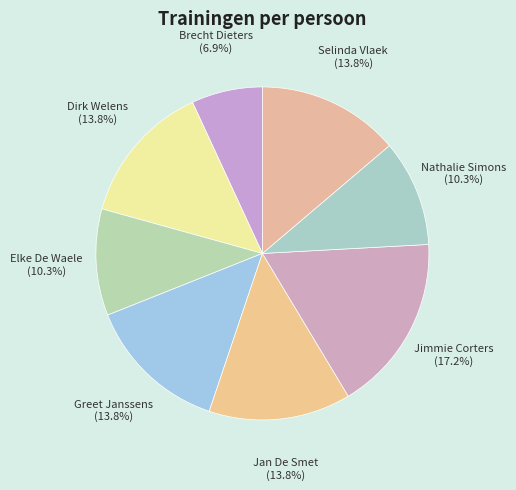

Is there any slice that represents more than half of the pie?

No